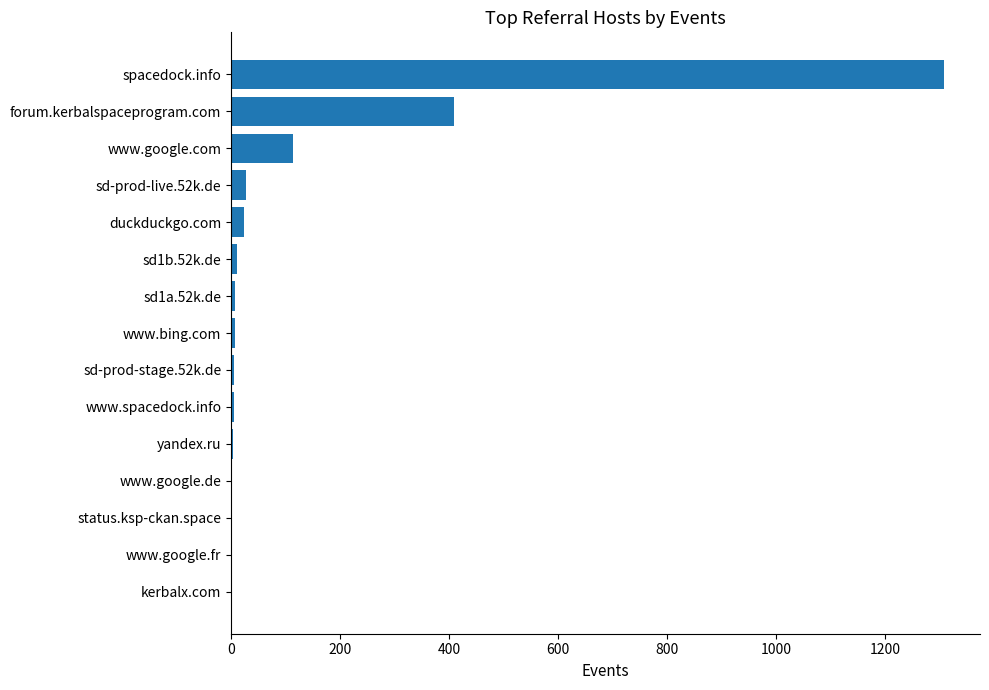

Which label corresponds to the largest value in the chart?

spacedock.info